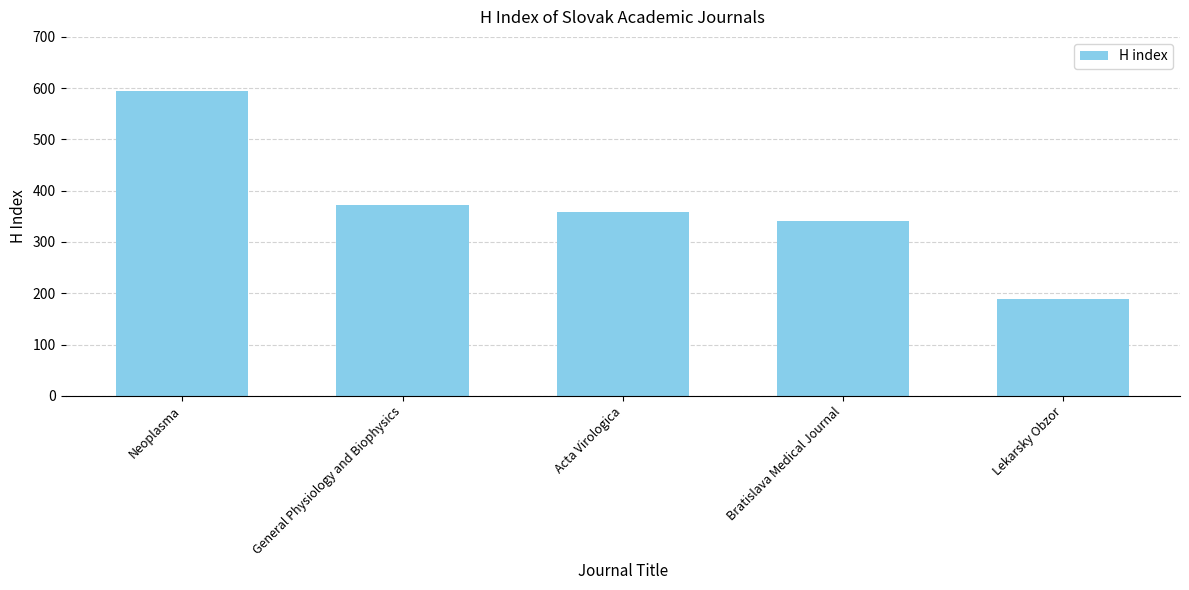

How many bars are there in total?

5